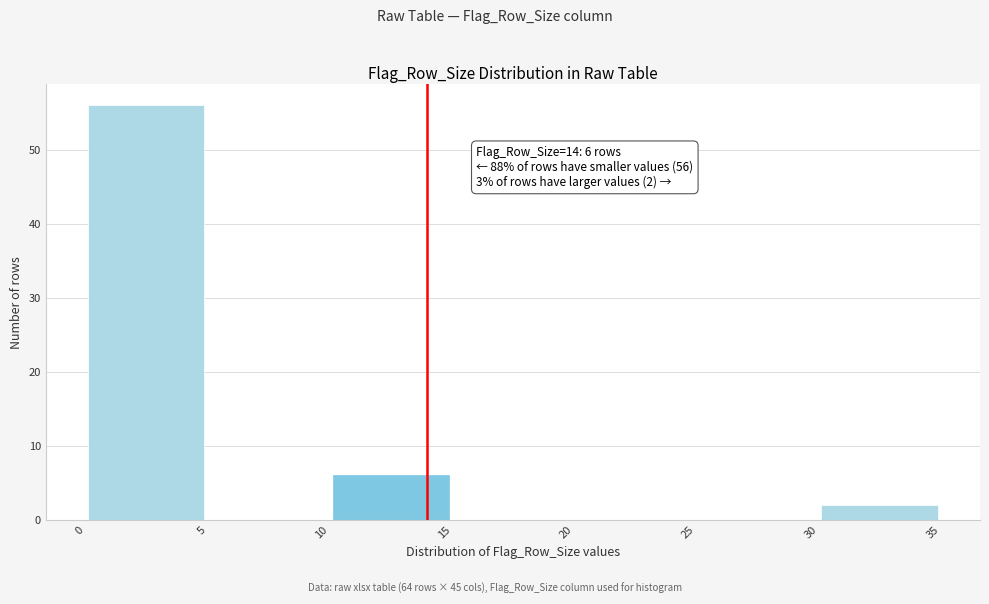

Which range on the x-axis has the tallest bar?

0 to 5